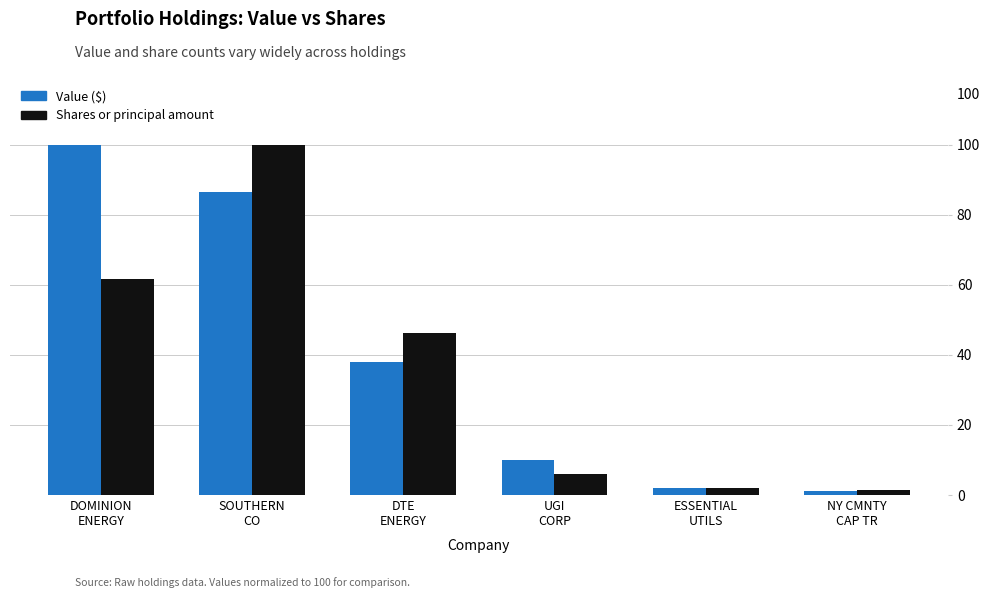

The Shares or principal amount series shows 1.5 at NY CMNTY
CAP TR. True or false?

True